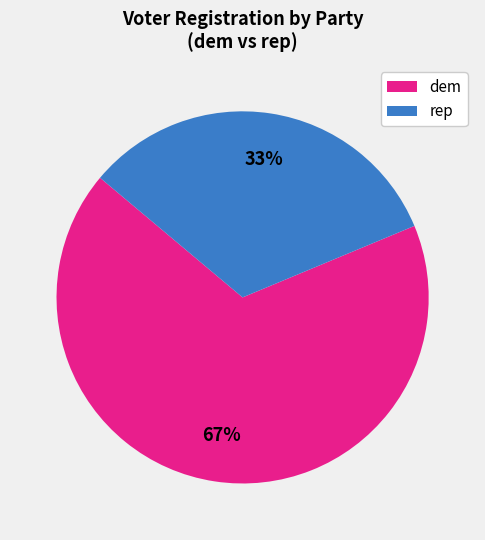

How many slices are in this pie chart?

2